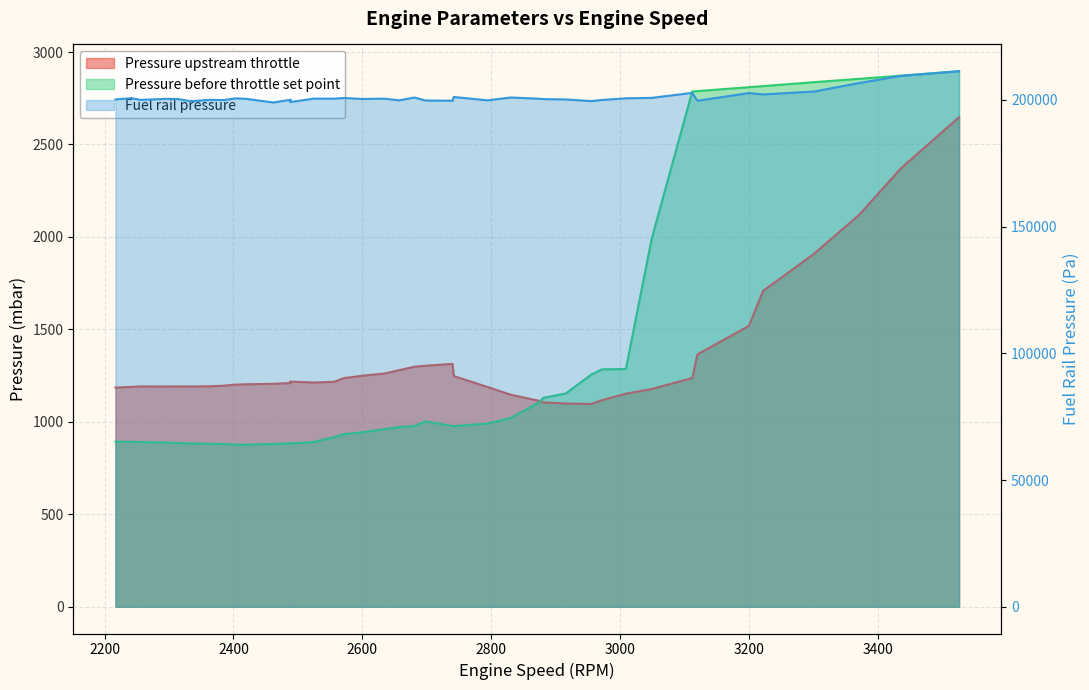

True or false: Pressure upstream throttle has more than 1 points higher than both neighbors.

True